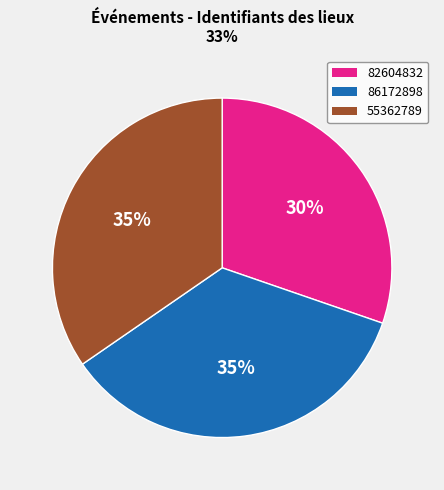

Is there any slice that represents more than half of the pie?

No